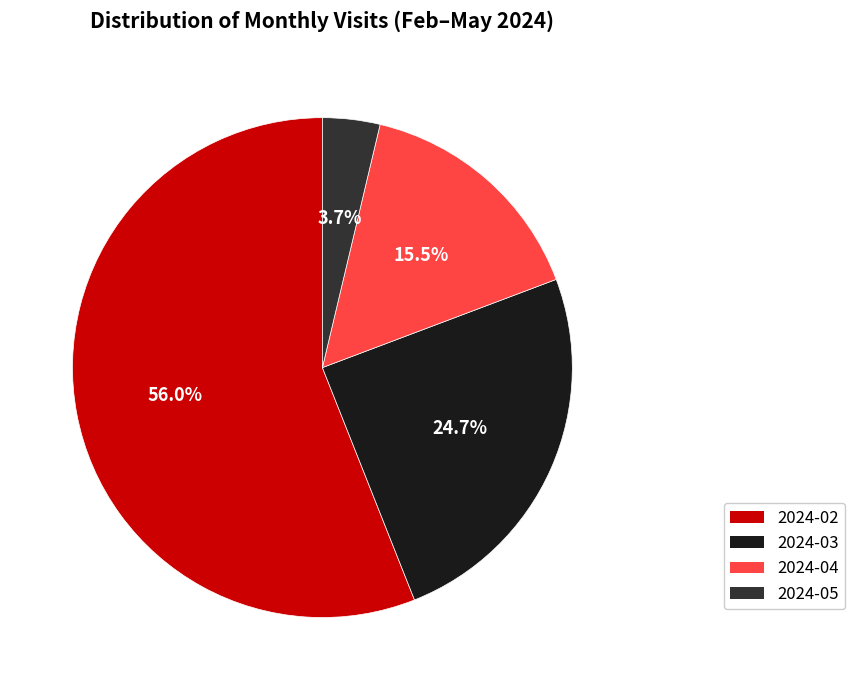

To the nearest percent, what is the average slice percentage?

25%